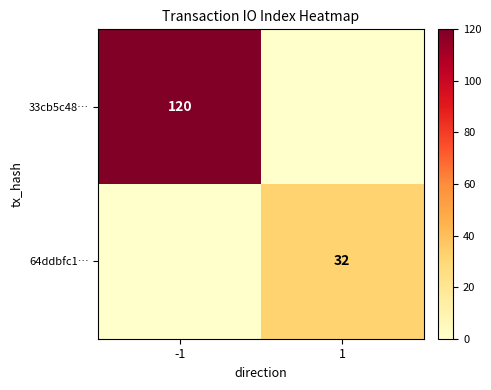

The value of 33cb5c48… at -1 is 120. True or false?

True